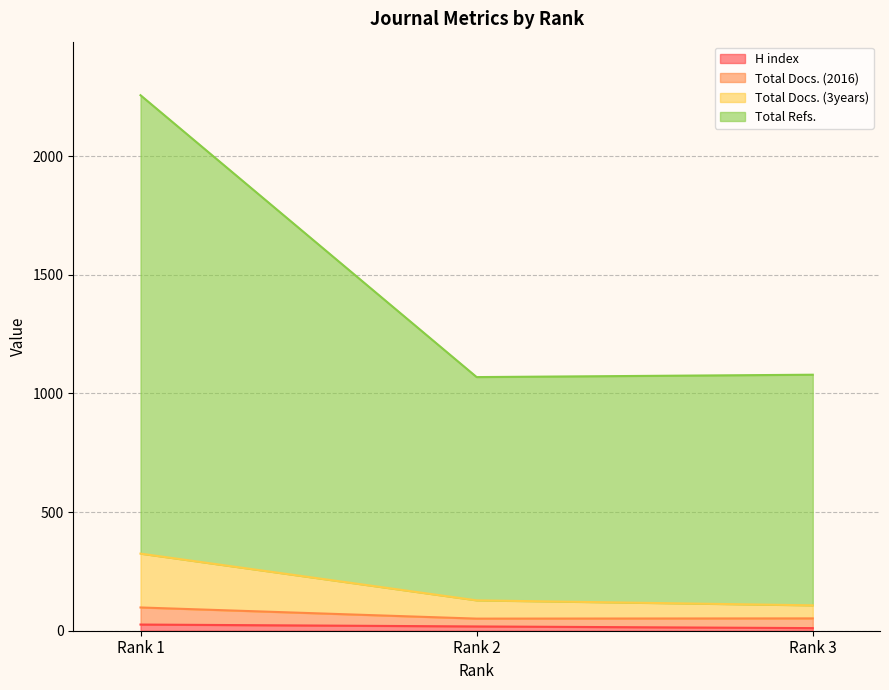

What is the maximum value shown in the chart?

2257